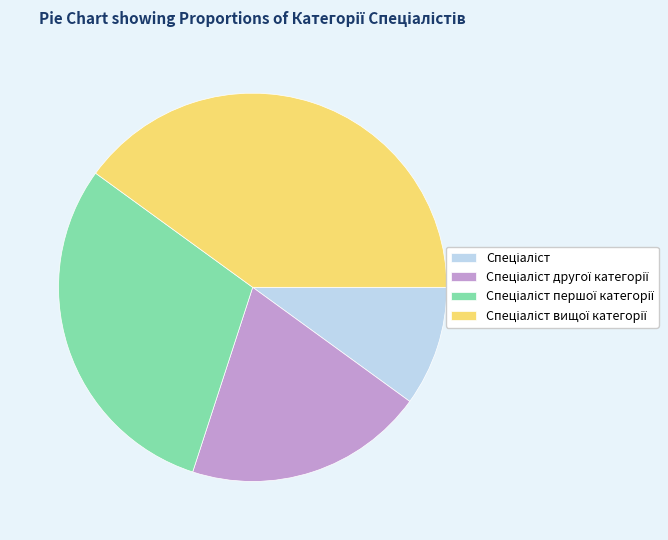

Does any single category account for the majority?

No